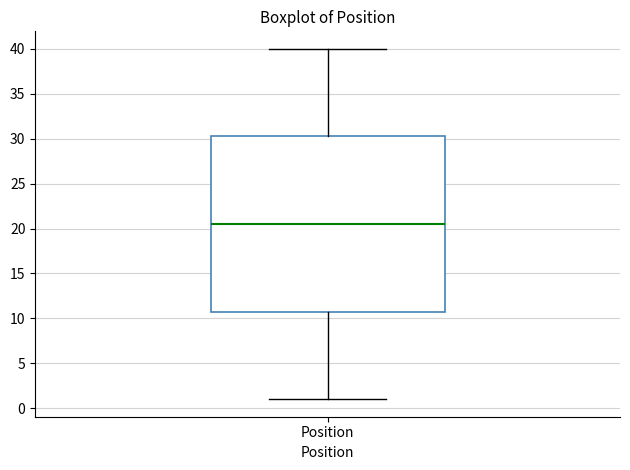

Where does the lower whisker of the box for Position end on the y-axis? The values are not printed on the chart, so give them approximately, as read against the axis.

1.0